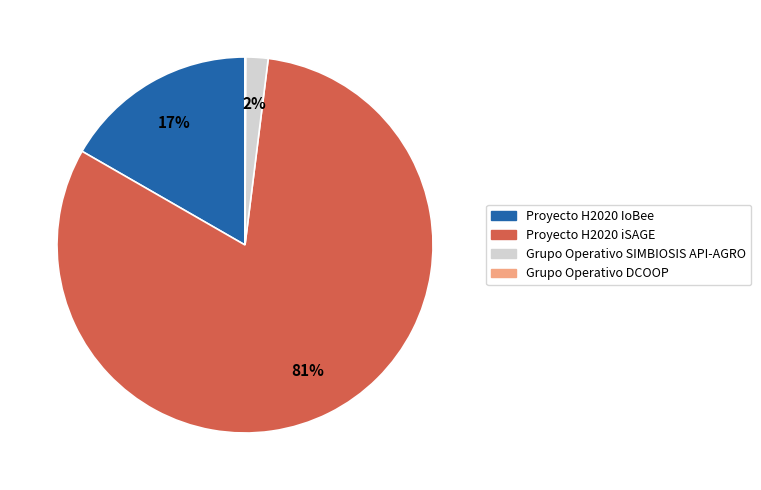

Between Grupo Operativo SIMBIOSIS API-AGRO and Proyecto H2020 iSAGE, which is larger?

Proyecto H2020 iSAGE